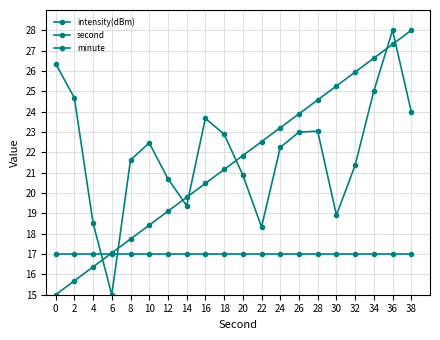

The intensity(dBm) series shows 15.8 at 36. True or false?

False